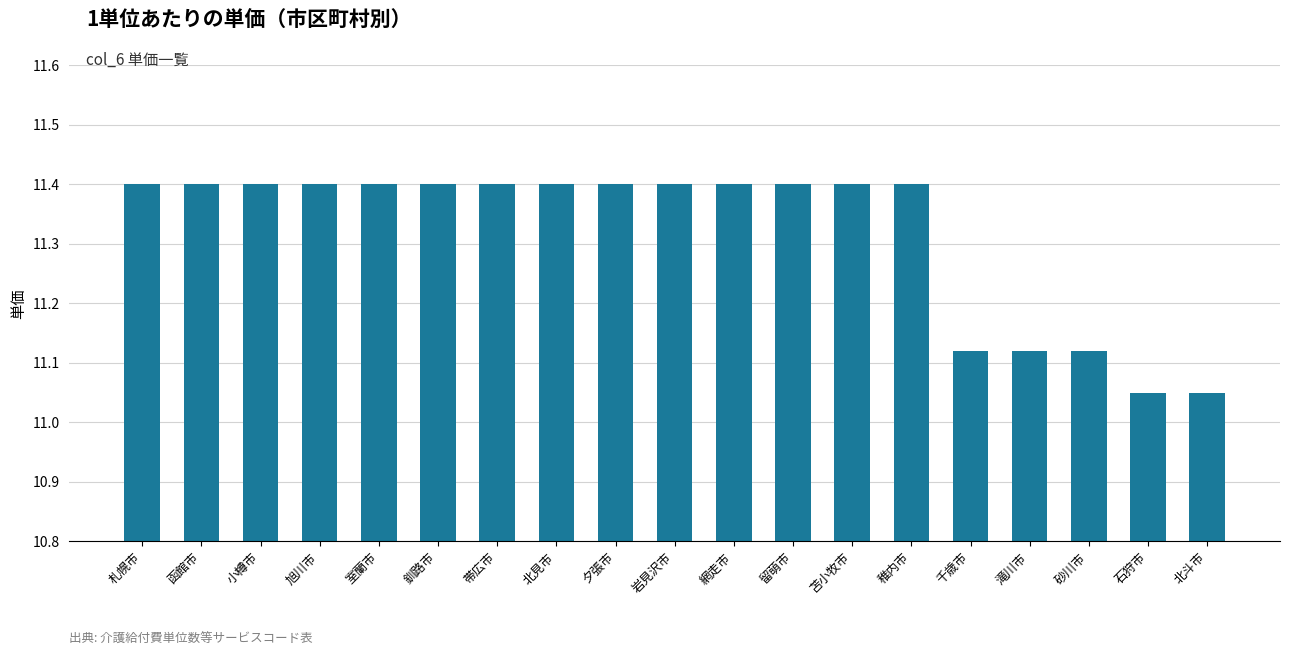

True or false: the data shows 11.4 at 留萌市.

True